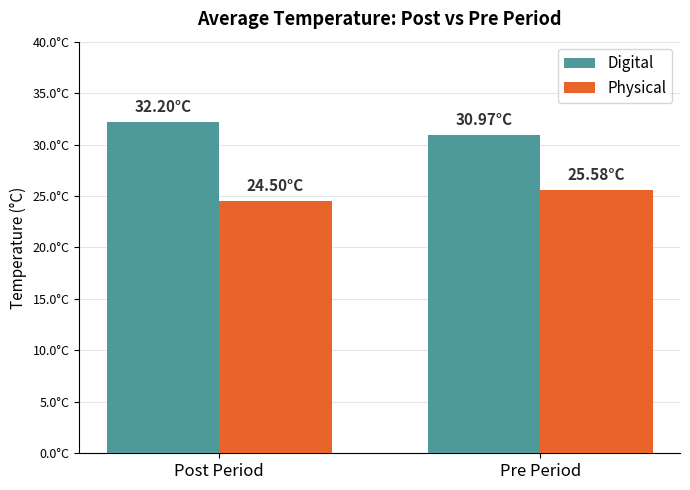

At Post Period, list the series in order from largest to smallest.

Digital, Physical